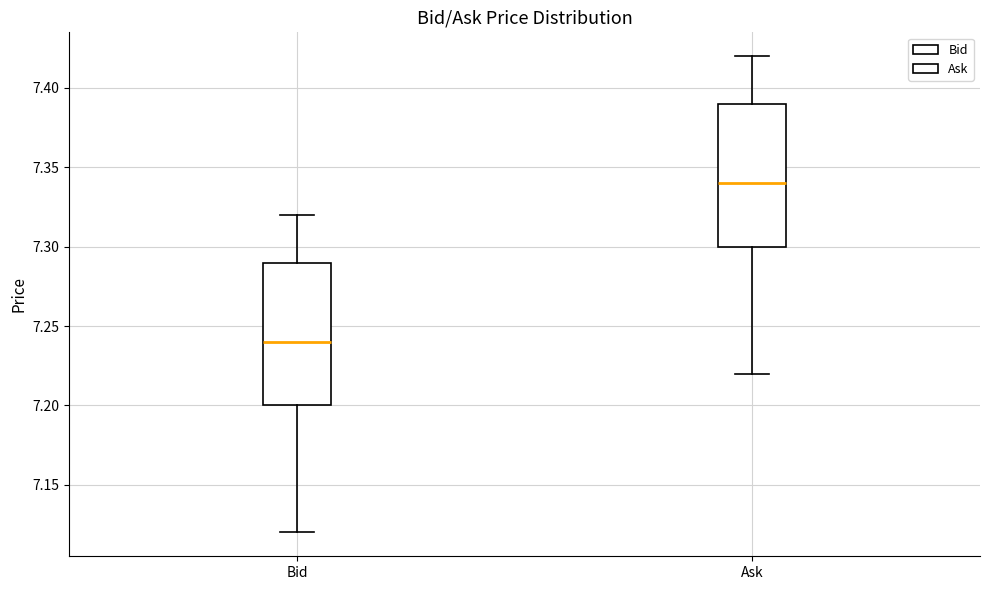

Which box has the highest median line?

Ask